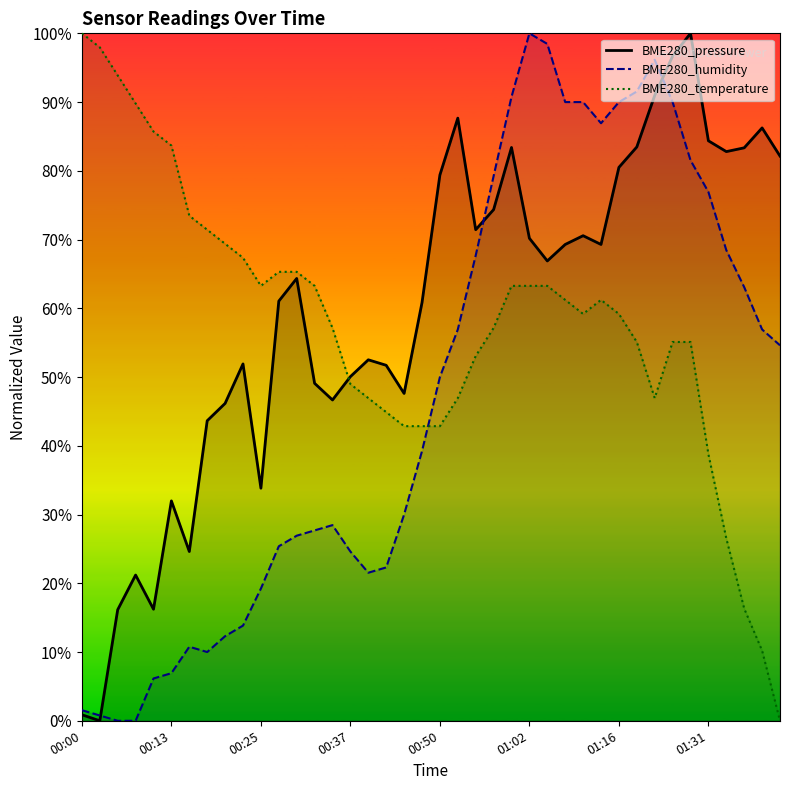

True or false: BME280_pressure has more than 0 interior local peaks.

True